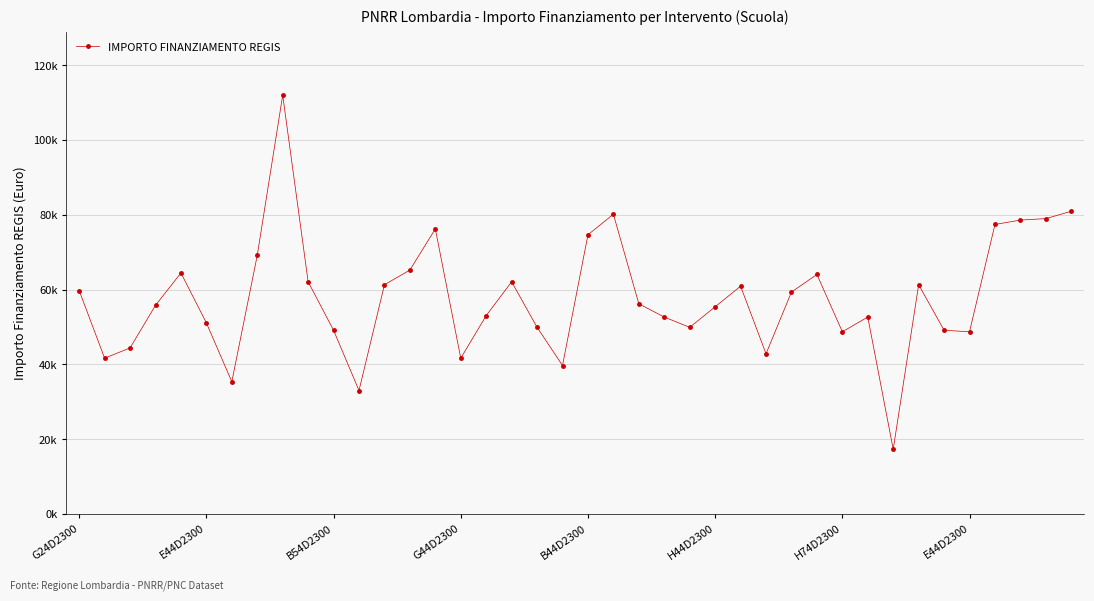

True or false: the data has more than 0 interior local peaks.

True